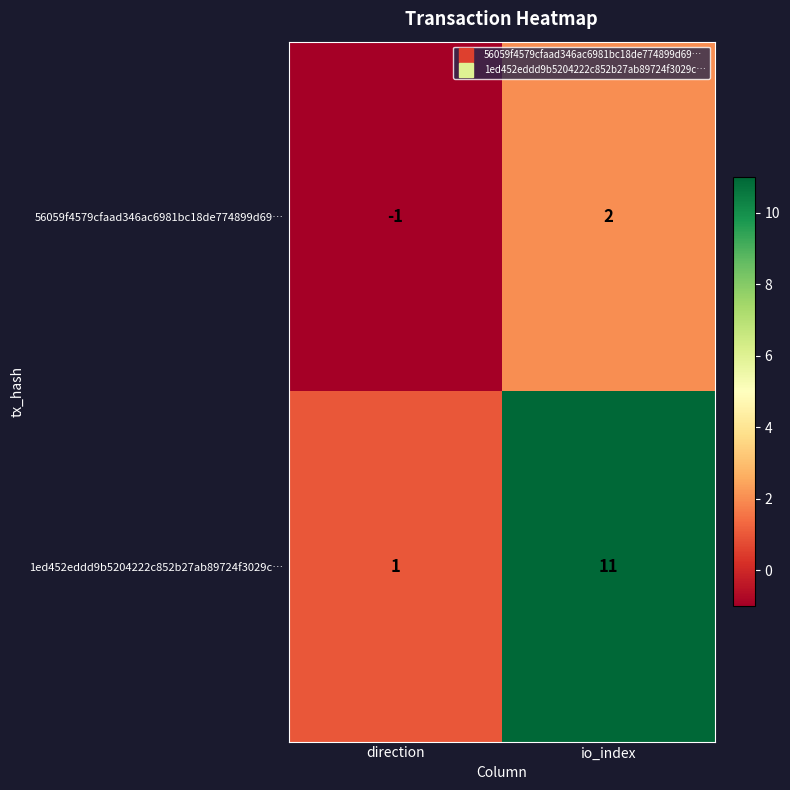

At how many categories does at least one series exceed 4?

1